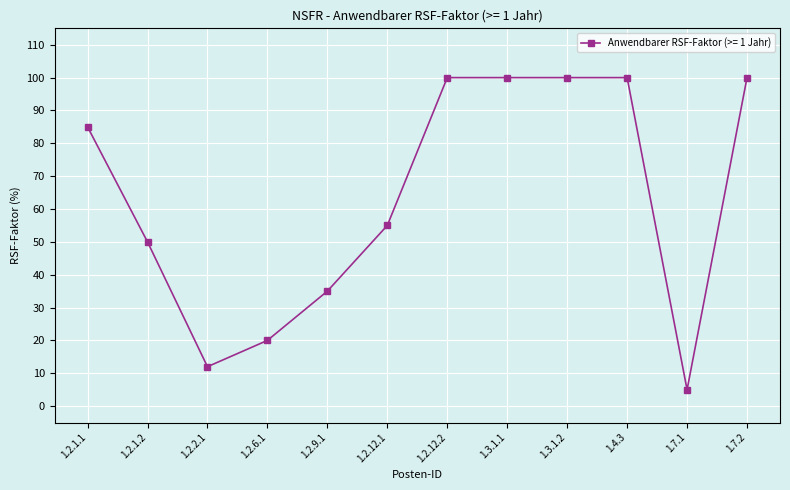

What is the value of the 8th point from the left?

100